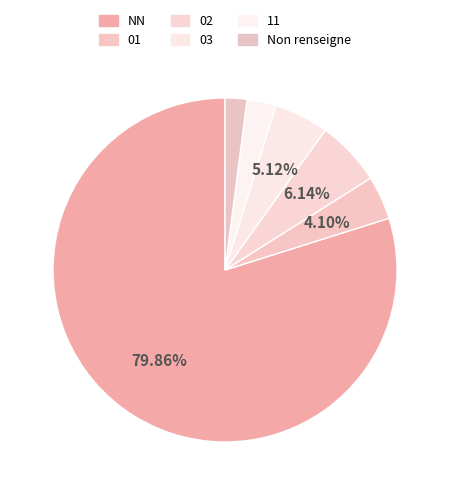

To the nearest percent, what portion does 11 represent?

3%